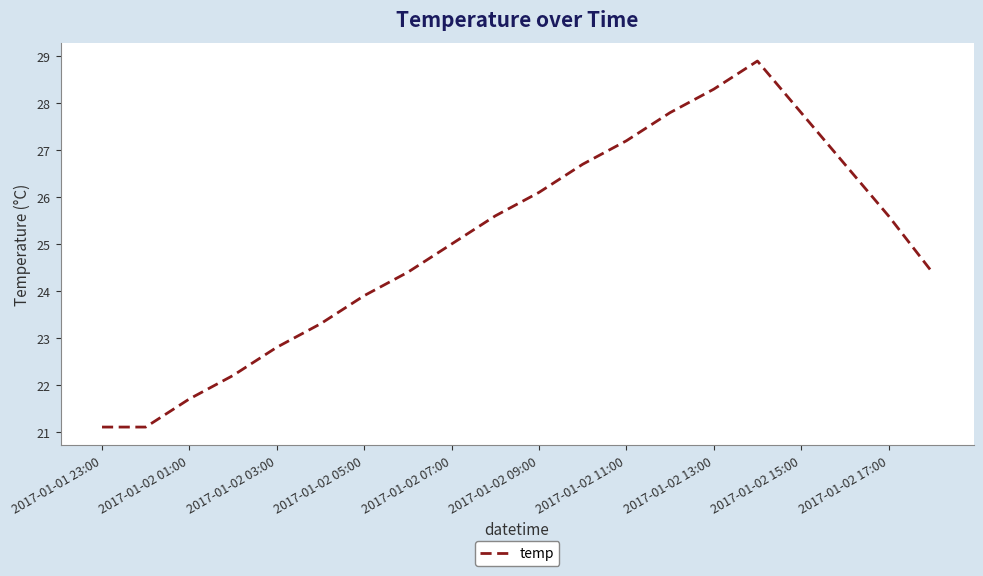

What is the difference between the maximum and minimum values?

7.8